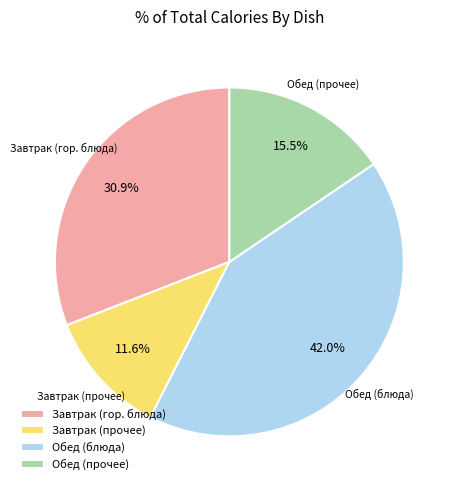

What is the smallest slice in the pie chart?

Завтрак (прочее)